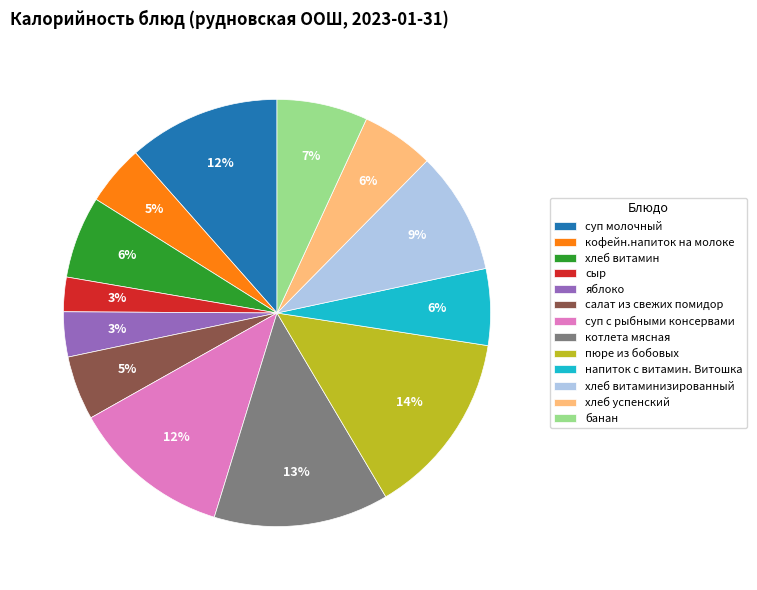

To the nearest percent, what percentage of the pie is банан?

7%